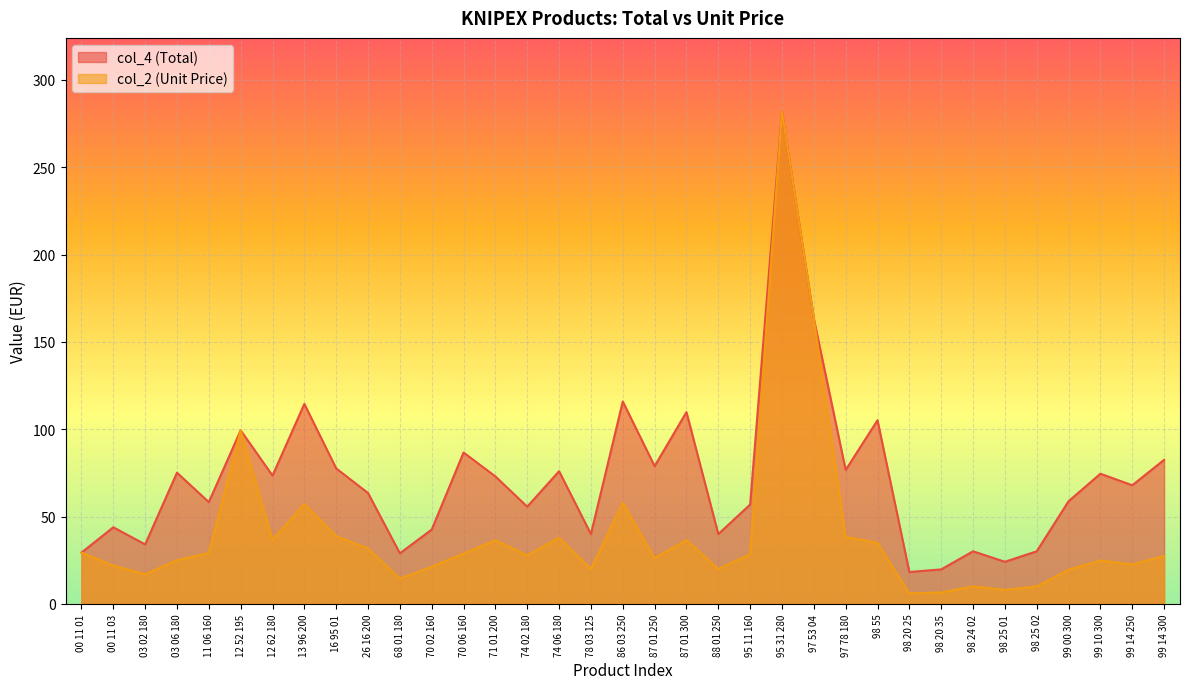

What is the sum of the col_4 (Total) values at 99 14 250 and 98 24 02?

98.1